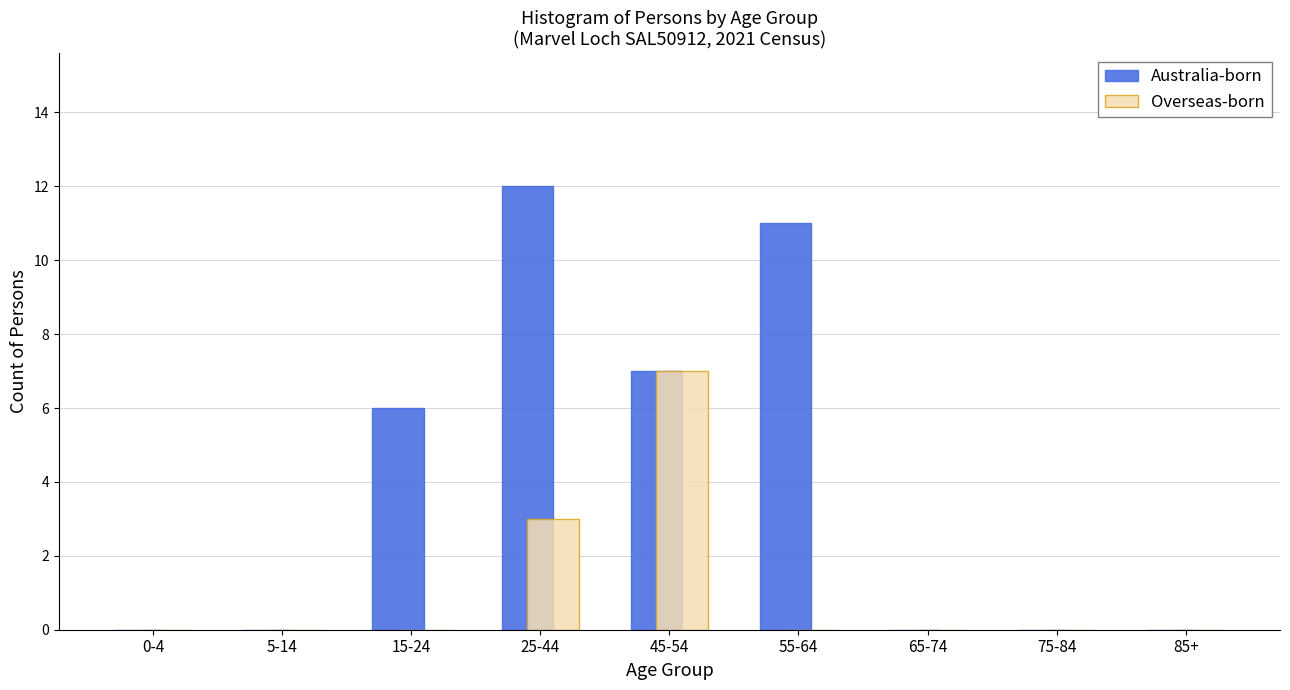

Reading left to right, extract all data points from this chart.

Australia-born: 0-4=0	5-14=0	15-24=6	25-44=12	45-54=7	55-64=11	65-74=0	75-84=0	85+=0
Overseas-born: 0-4=0	5-14=0	15-24=0	25-44=3	45-54=7	55-64=0	65-74=0	75-84=0	85+=0